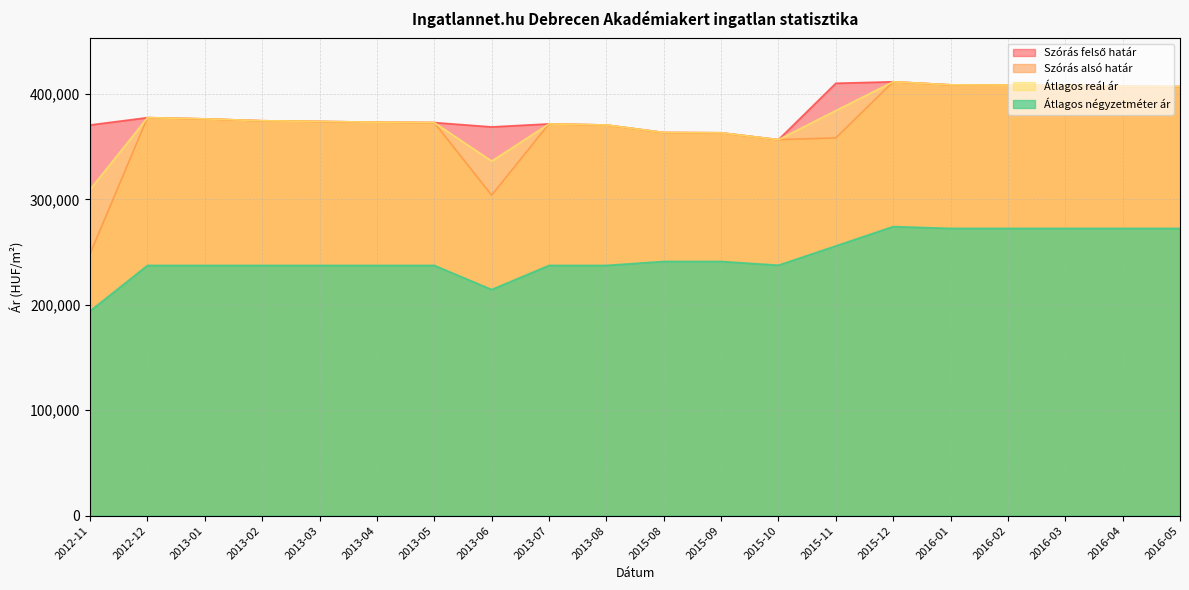

At which label does Átlagos négyzetméter ár first exceed 237500?

2015-08